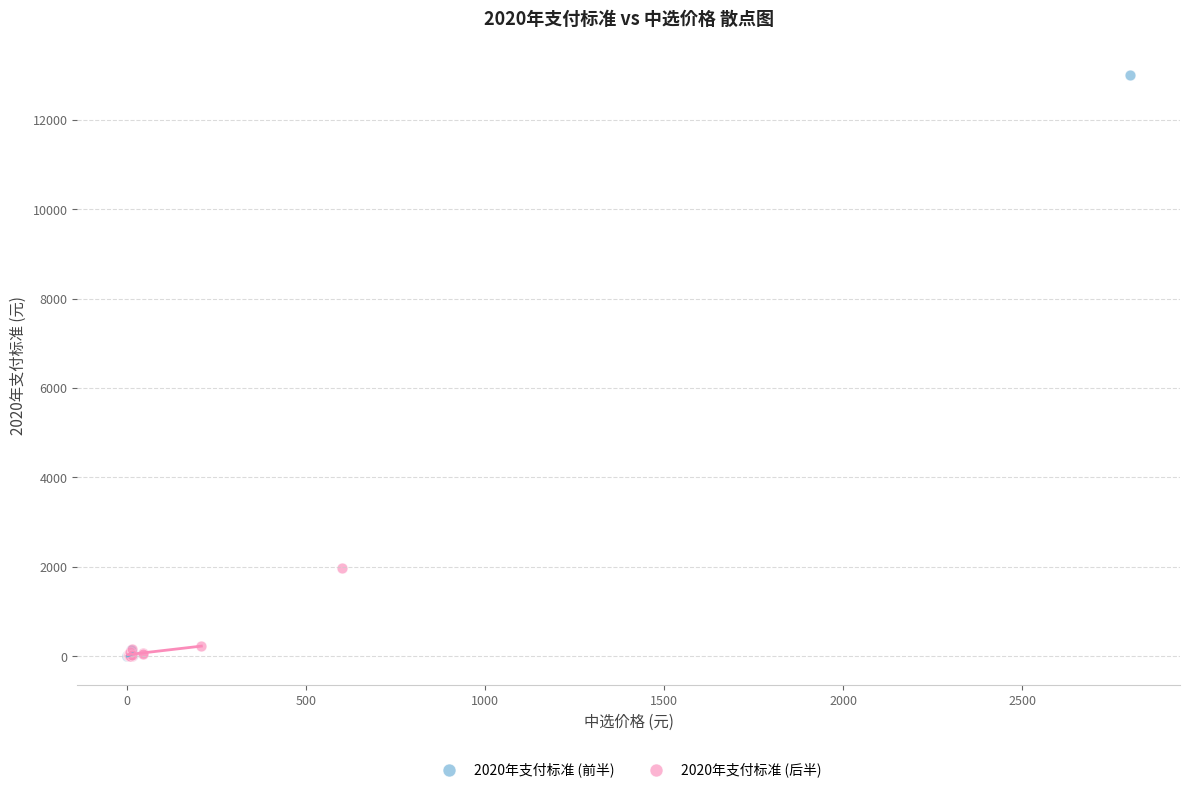

Which series contains the highest Y value?

2020年支付标准 (前半)